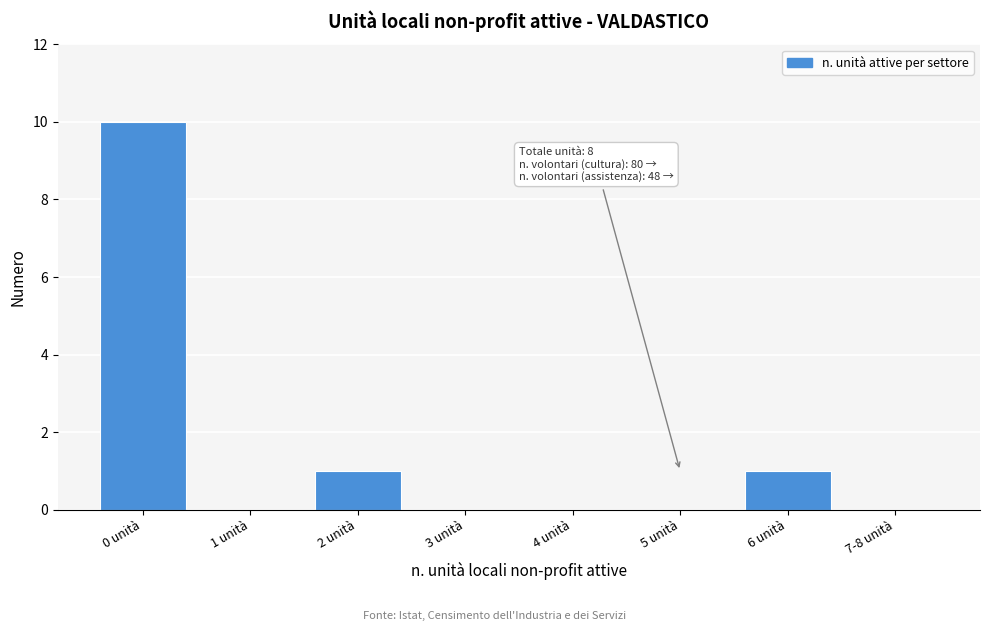

Reading left to right, list all the values displayed in this chart.

0 unità=10	1 unità=0	2 unità=1	3 unità=0	4 unità=0	5 unità=0	6 unità=1	7-8 unità=0